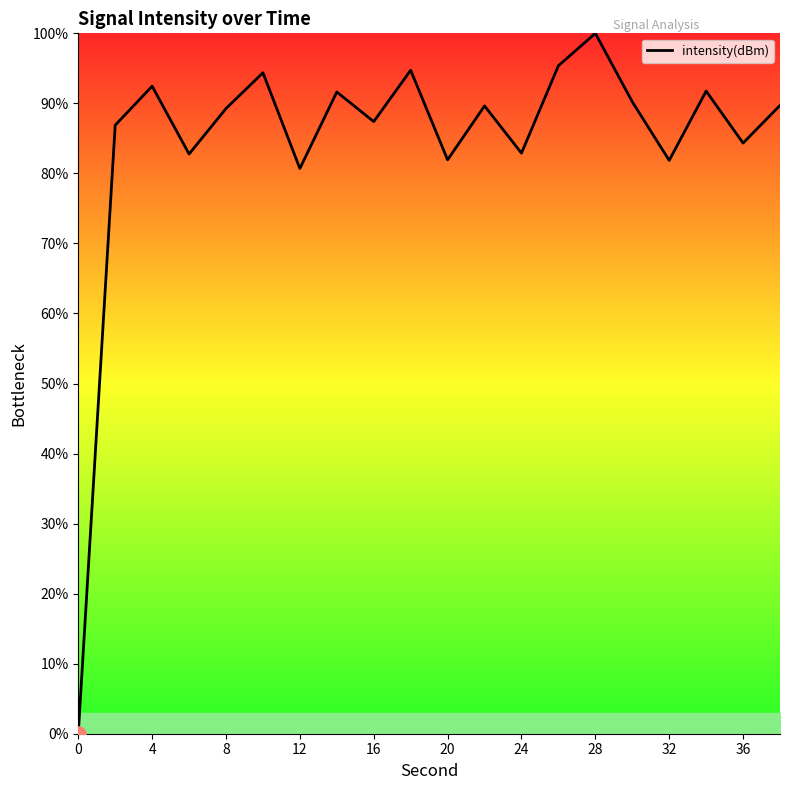

What is the difference between the maximum and minimum values?

100.0